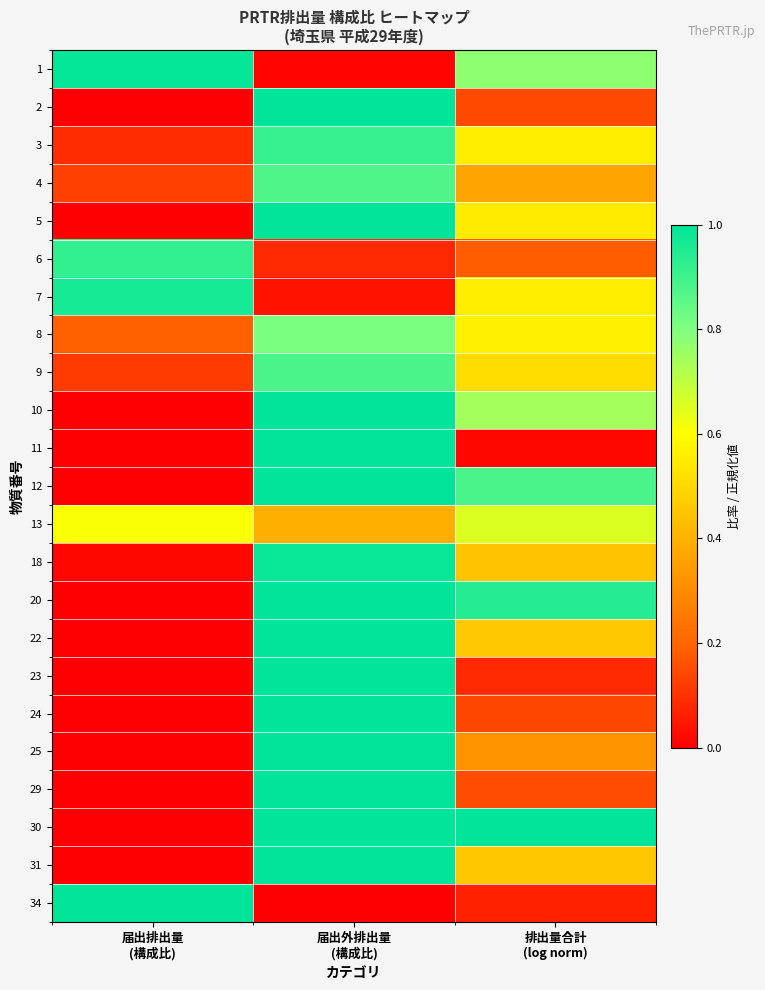

How many categories are shown in the chart?

3